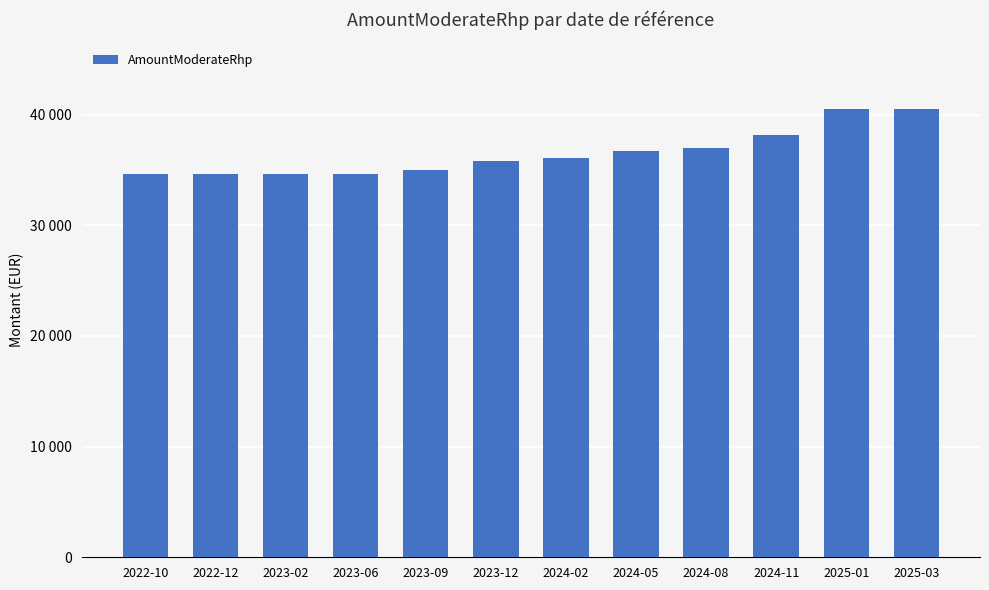

At which label does the data first exceed 36080?

2024-05